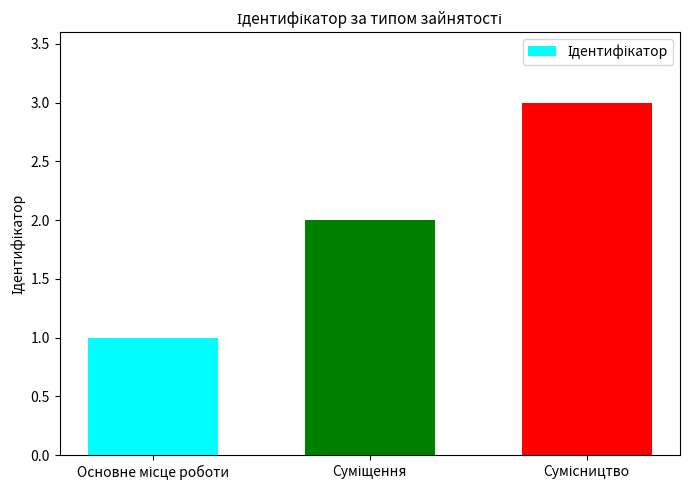

What is the sum of all values?

6